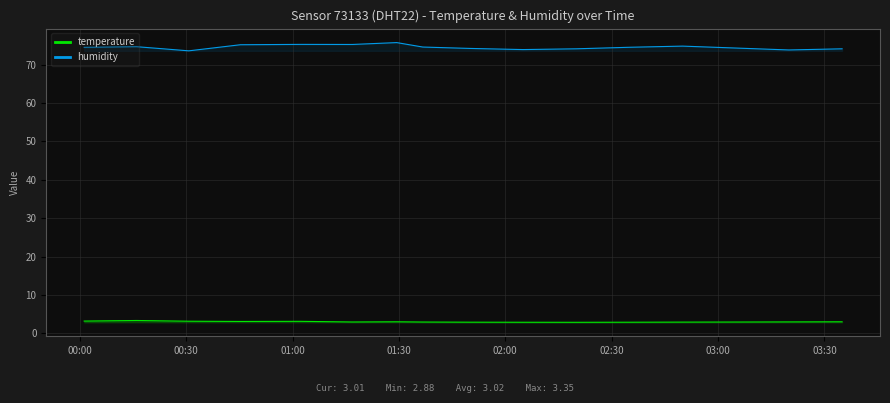

Which series has the widest spread of values?

humidity